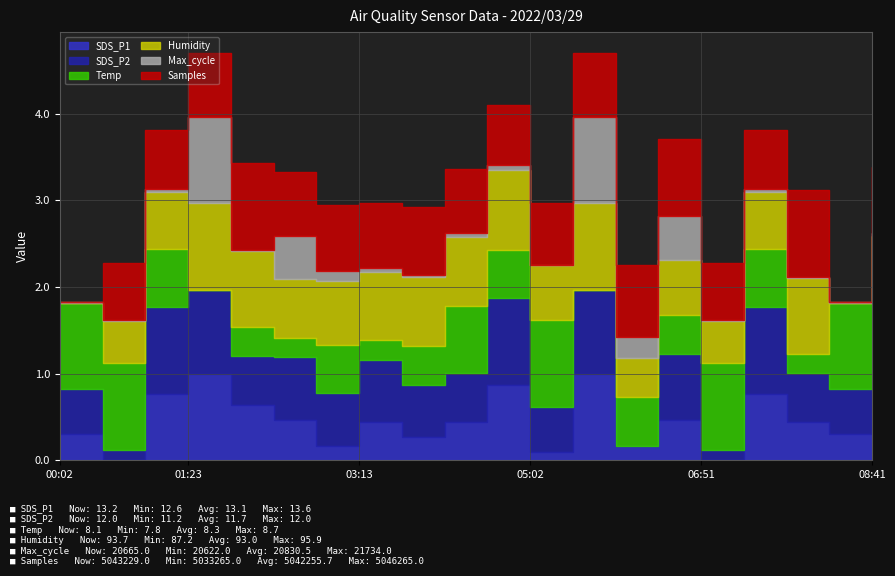

Which series has the widest spread of values?

Samples